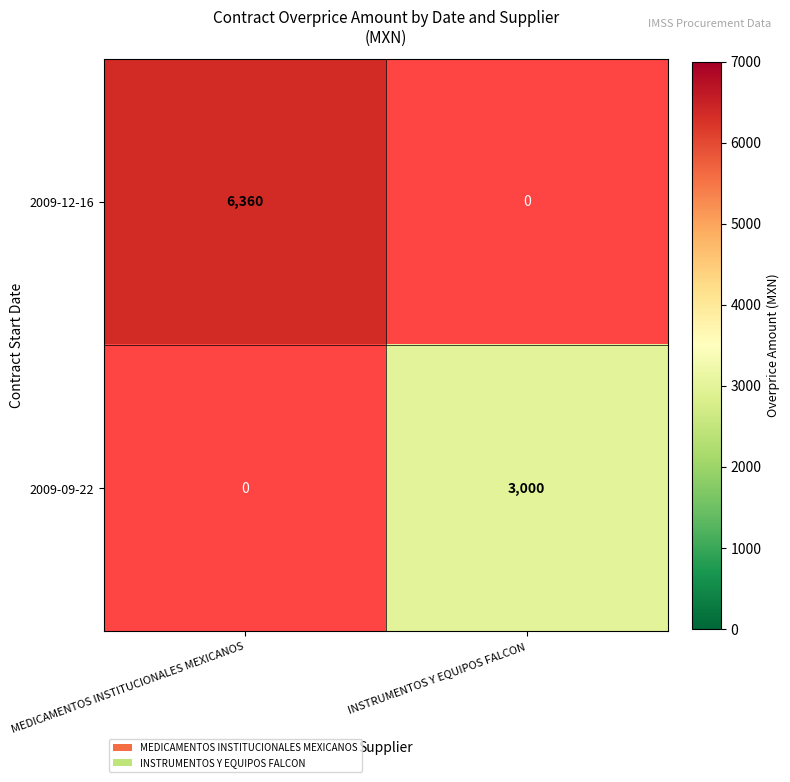

Is it true that 2009-12-16 equals 6360 at MEDICAMENTOS INSTITUCIONALES MEXICANOS?

True